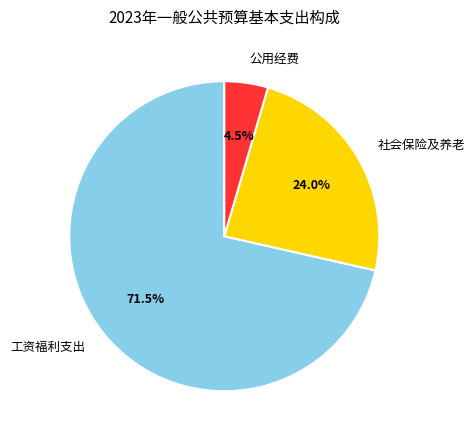

Rank the categories by value from lowest to highest.

公用经费, 社会保险及养老, 工资福利支出